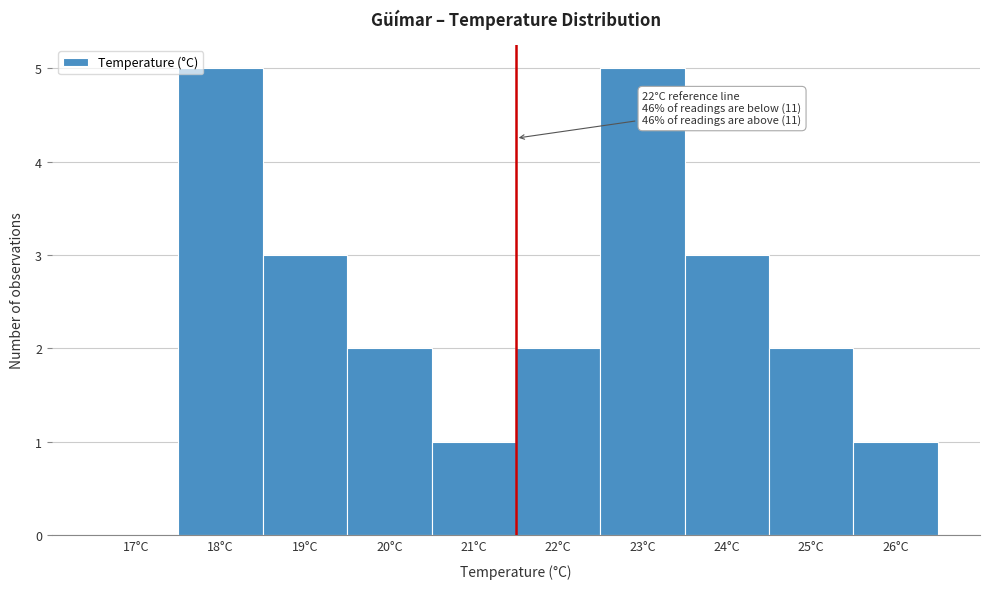

Reading left to right, what are all the values shown in this chart?

17°C=0	18°C=5	19°C=3	20°C=2	21°C=1	22°C=2	23°C=5	24°C=3	25°C=2	26°C=1